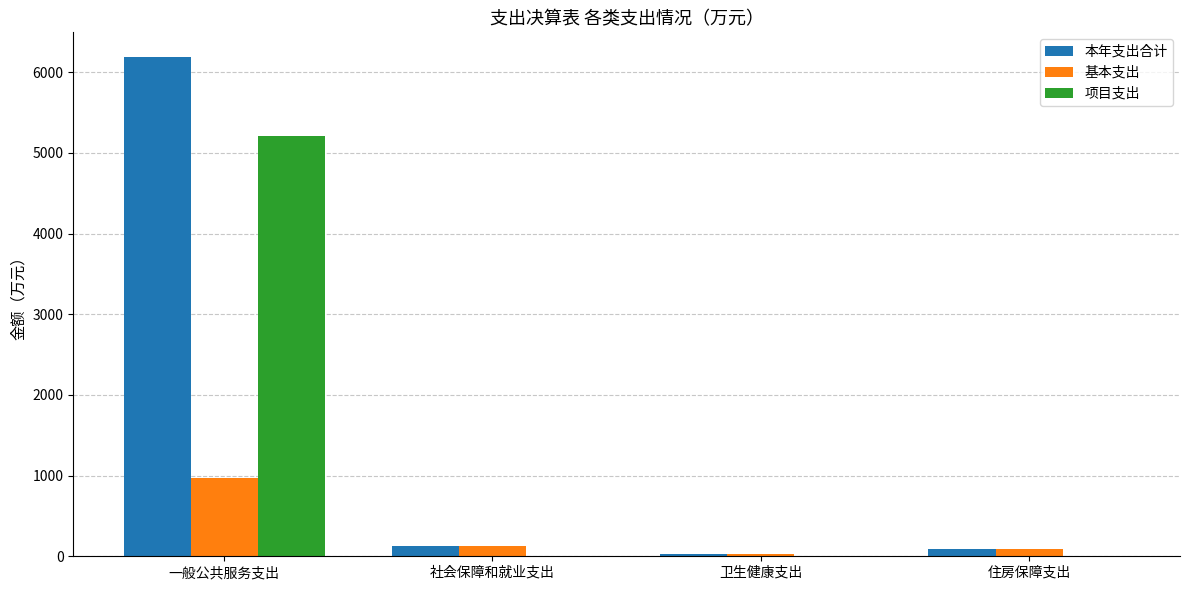

Which series has the largest total across all categories?

本年支出合计